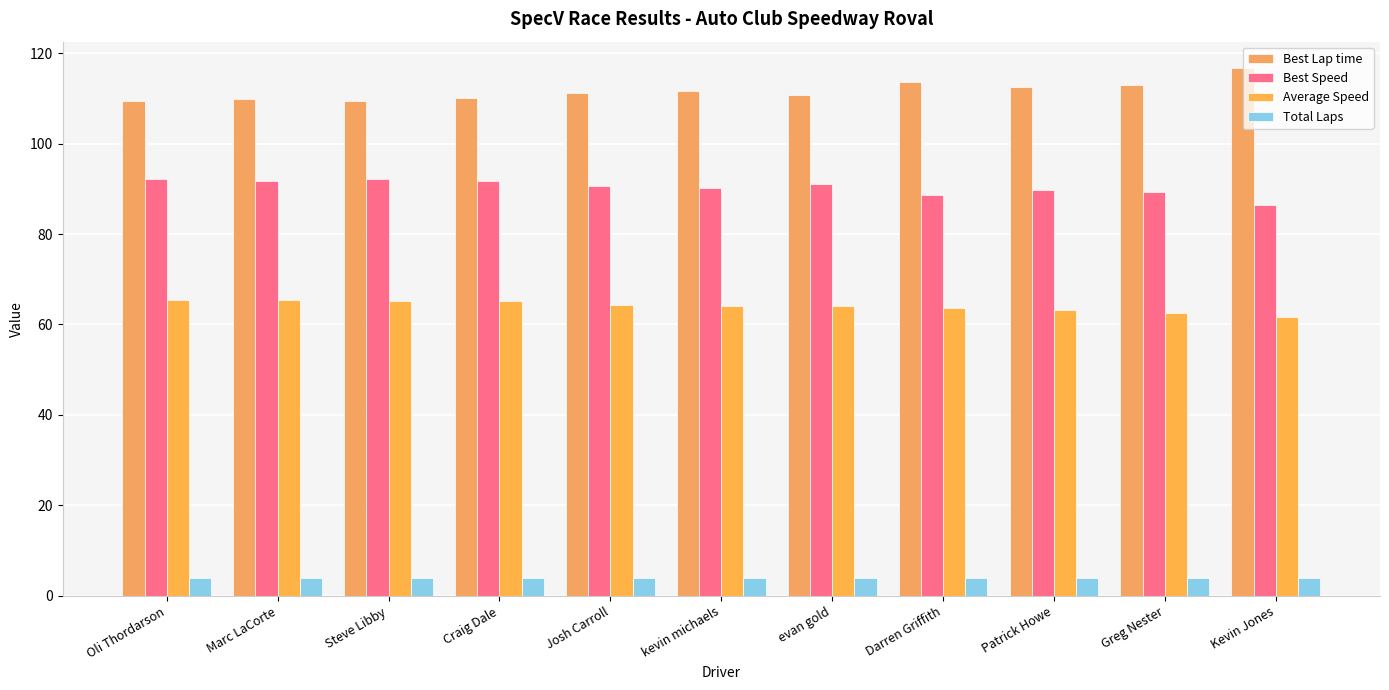

What is the sum of all Average Speed values?

704.7